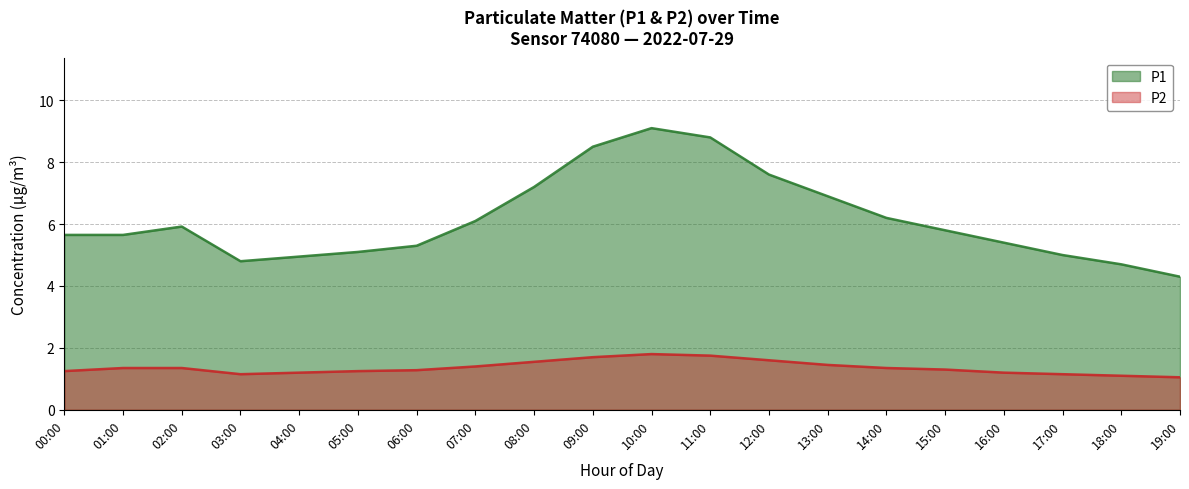

At how many categories does at least one series exceed 4?

20